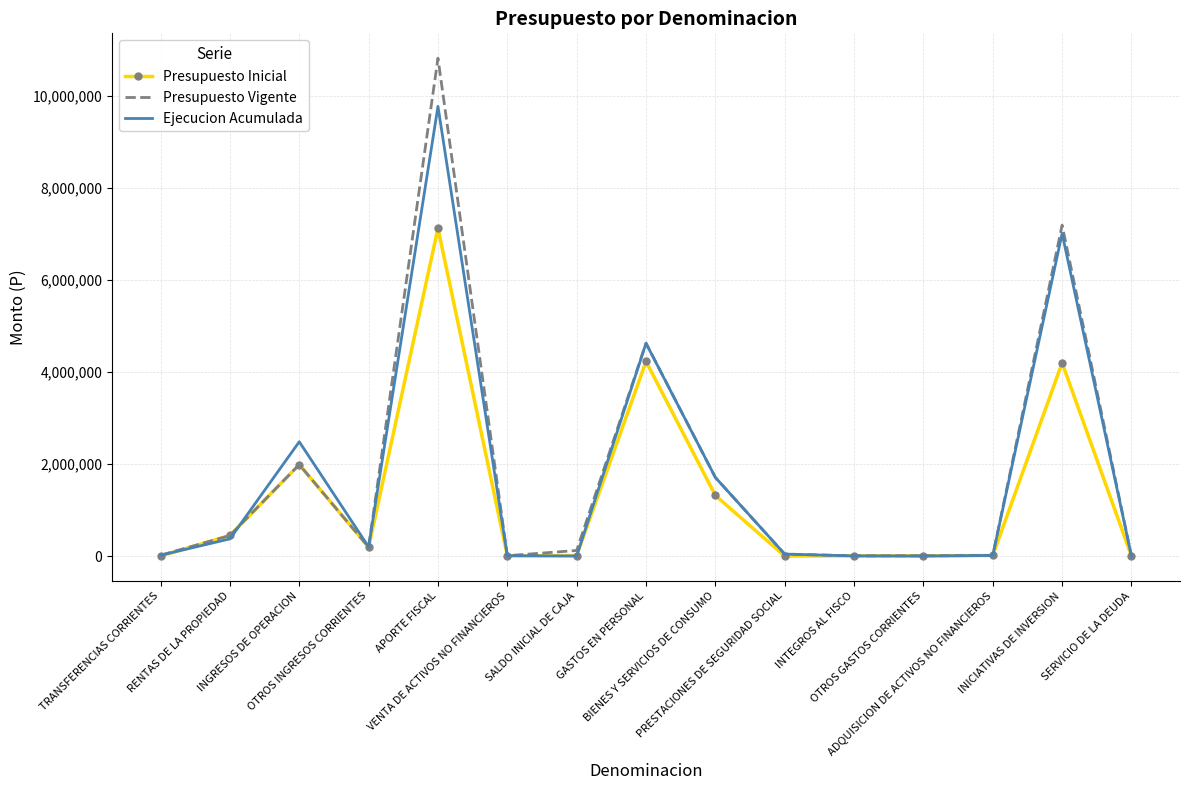

Which series has the largest range (max minus min)?

Presupuesto Vigente